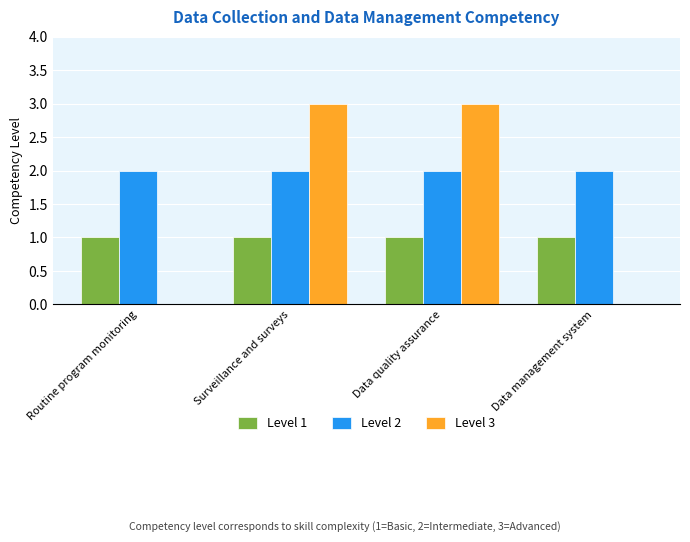

How many categories are shown in the chart?

4